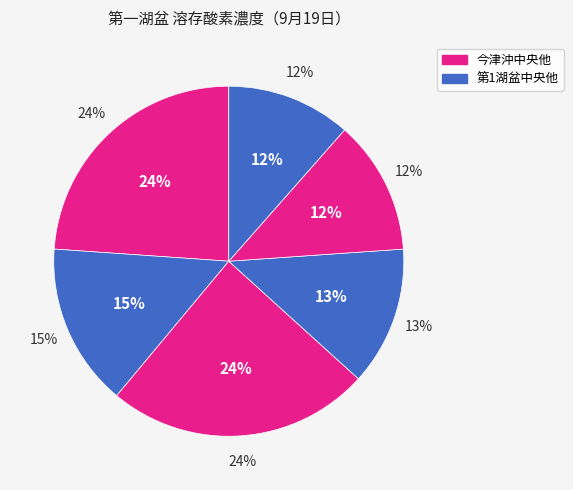

Between C(今津沖中央) and L(第1湖盆中央), which is larger?

C(今津沖中央)